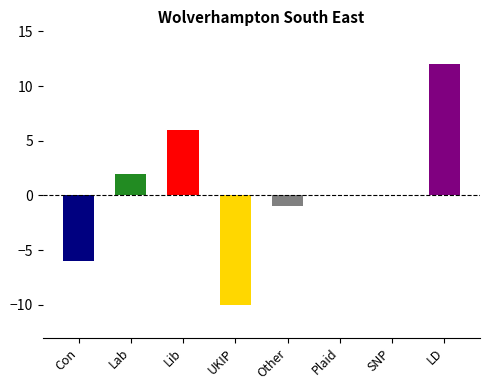

True or false: the data shows 6 at Lib.

True